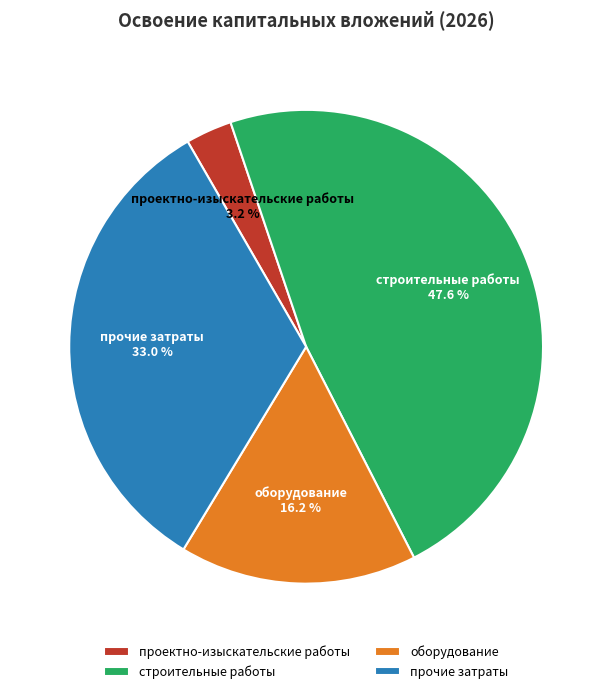

What is the largest slice in the pie chart?

строительные работы